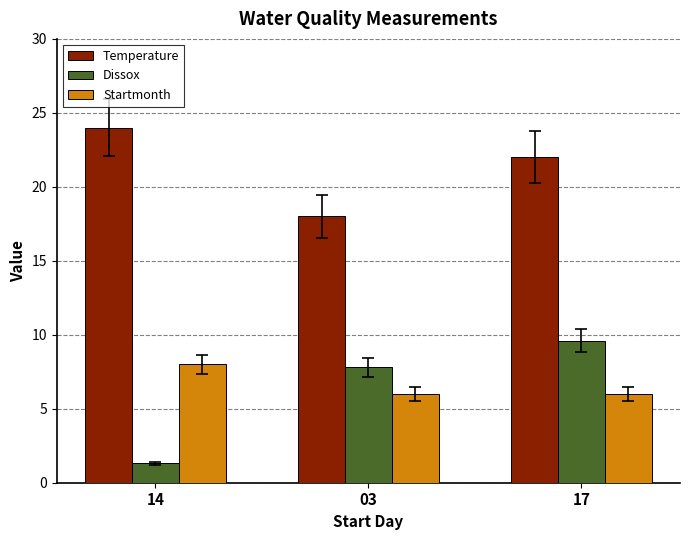

How many bars are there in each group?

3